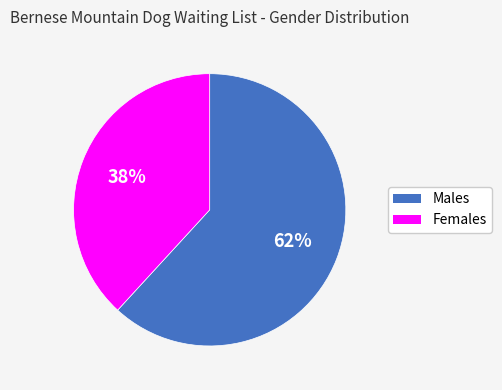

Between Females and Males, which is larger?

Males